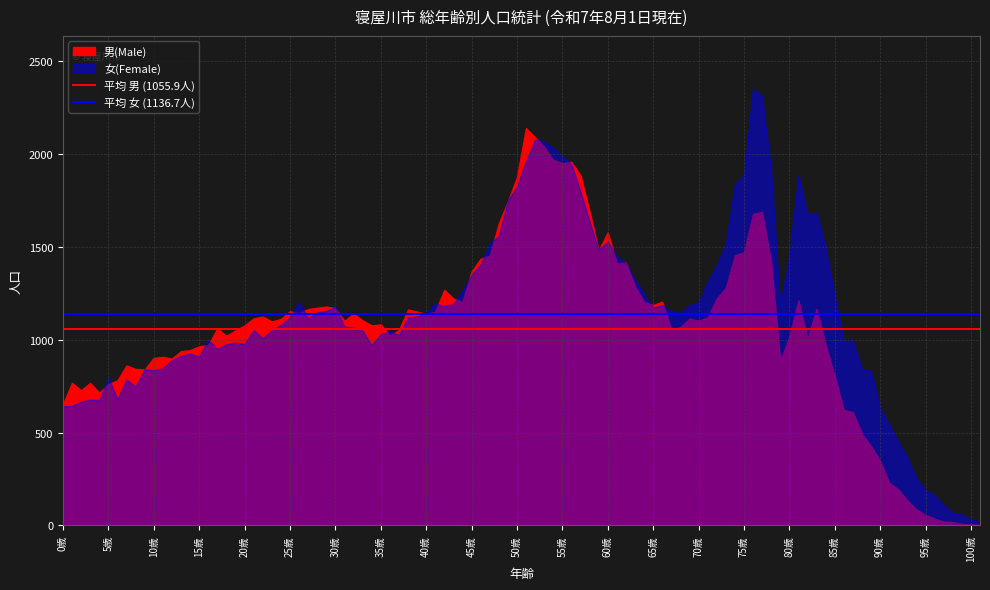

Read the 平均 女 (1136.7人) value at 0歳.

1136.7